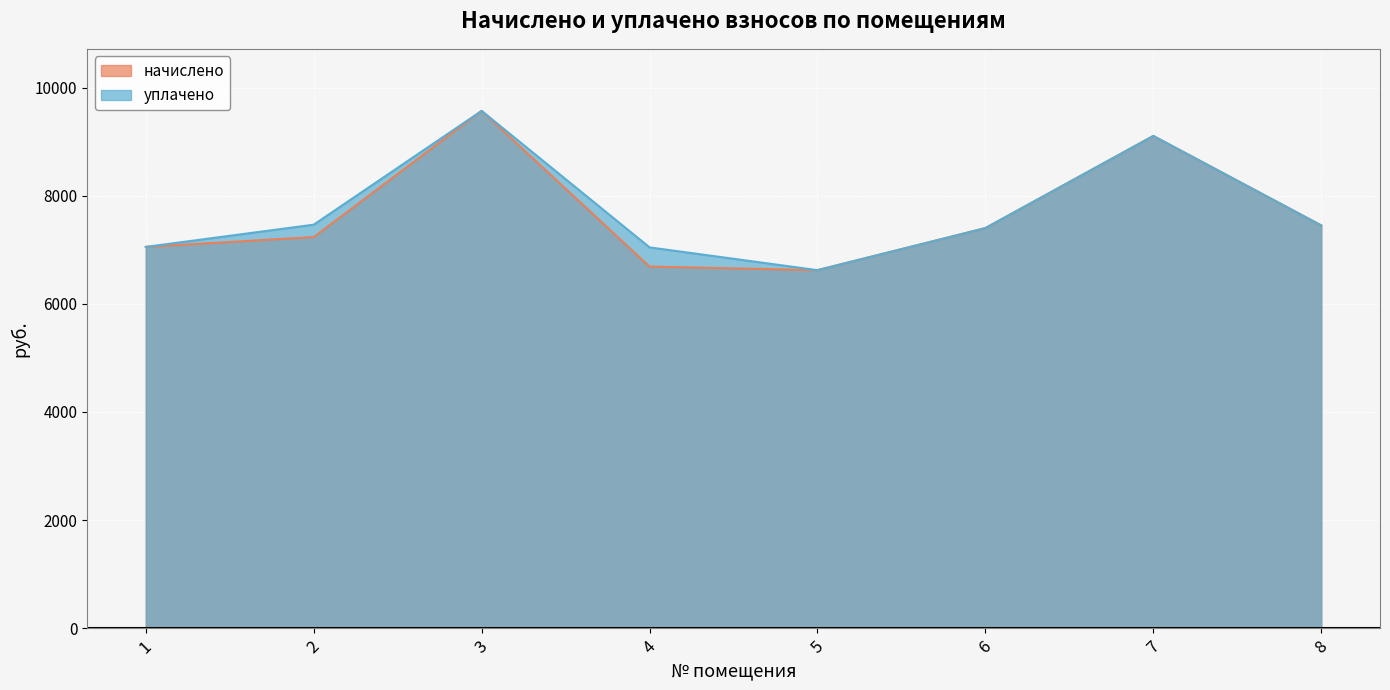

True or false: уплачено and начислено cross at least once.

False